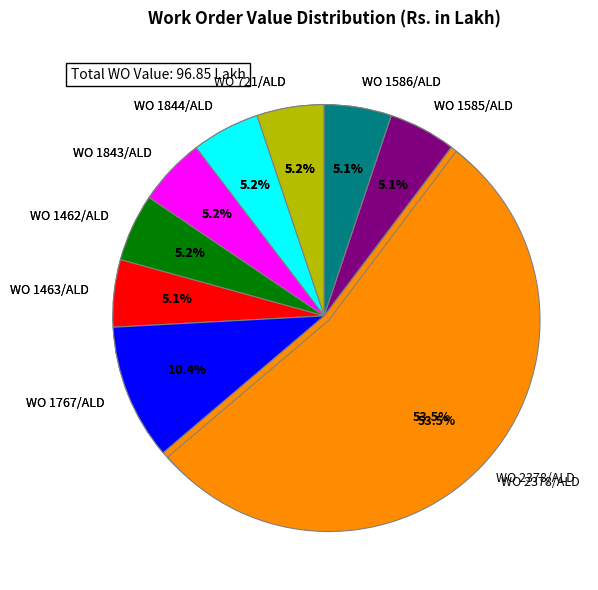

Do Work Order 4 and Work Order 8 together represent more than half of the pie?

No